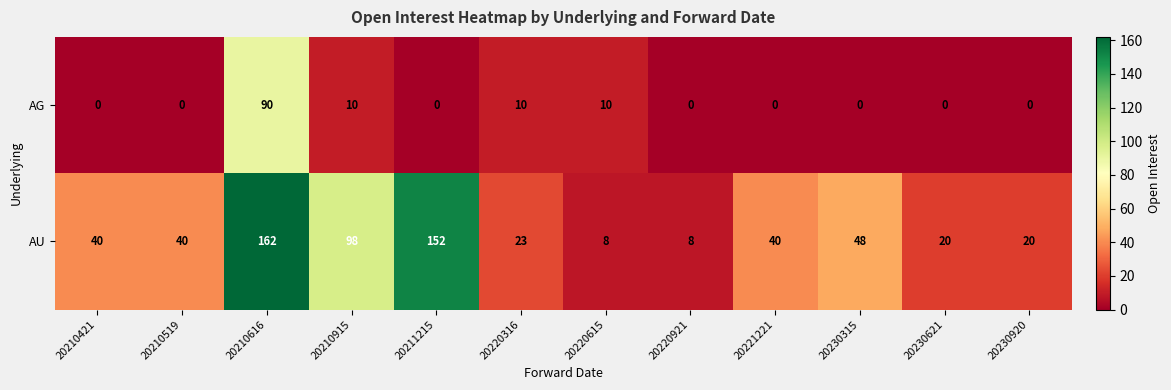

What is the total value across all series at 20210616?

252